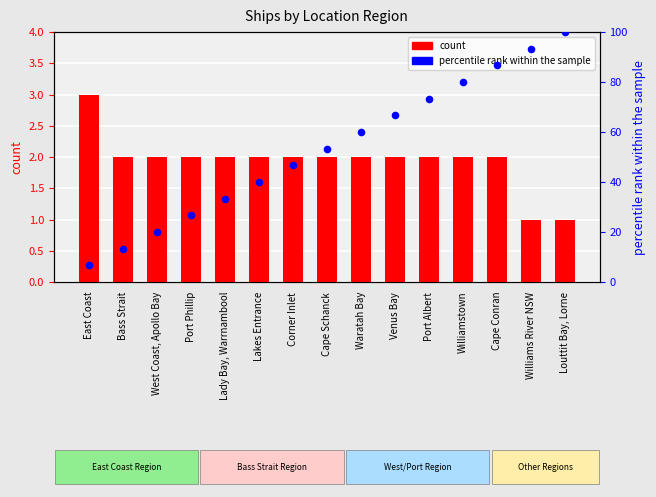

At how many categories does at least one series exceed 17?

13